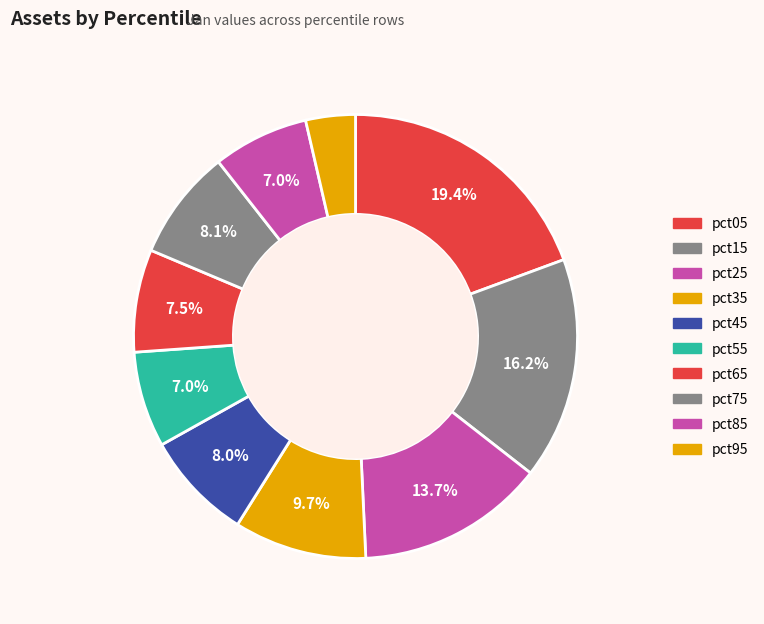

The pct55 slice represents 1% of the pie. True or false?

False